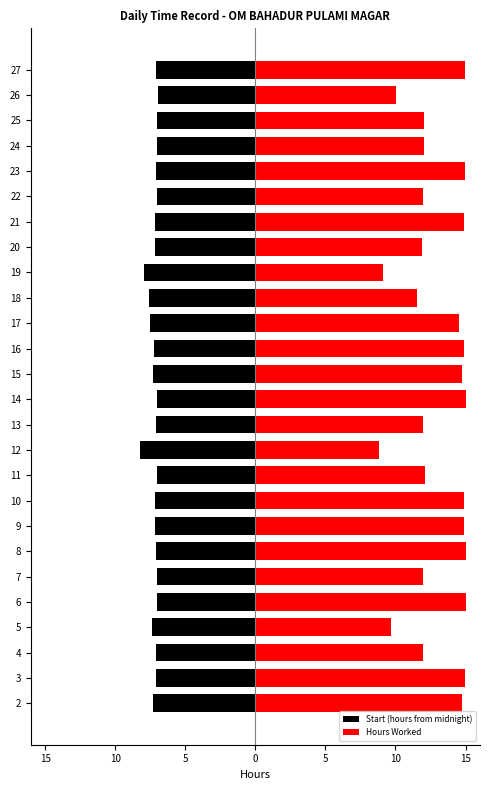

List the series in order of their peak value, highest first.

Hours Worked, Start (hours from midnight)